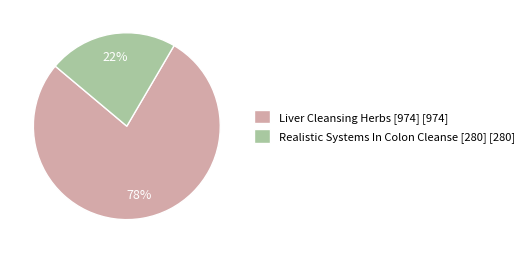

Combined, do Realistic Systems In Colon Cleanse [280] [280] and Liver Cleansing Herbs [974] [974] account for over 50%?

Yes